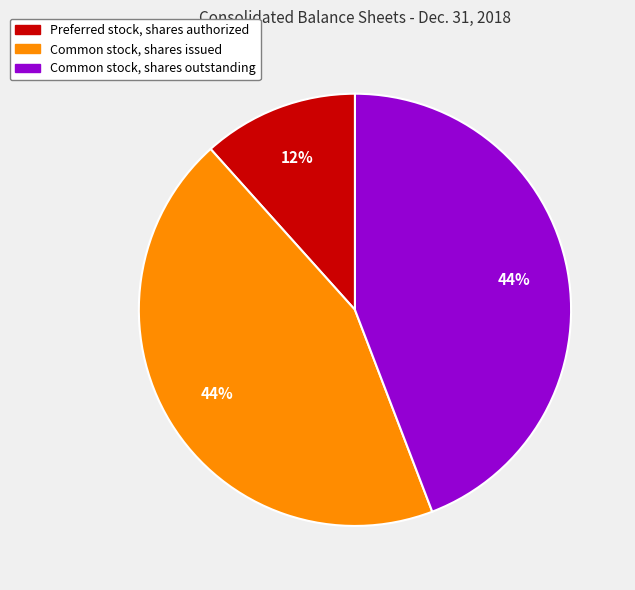

Is there any slice that represents more than half of the pie?

No